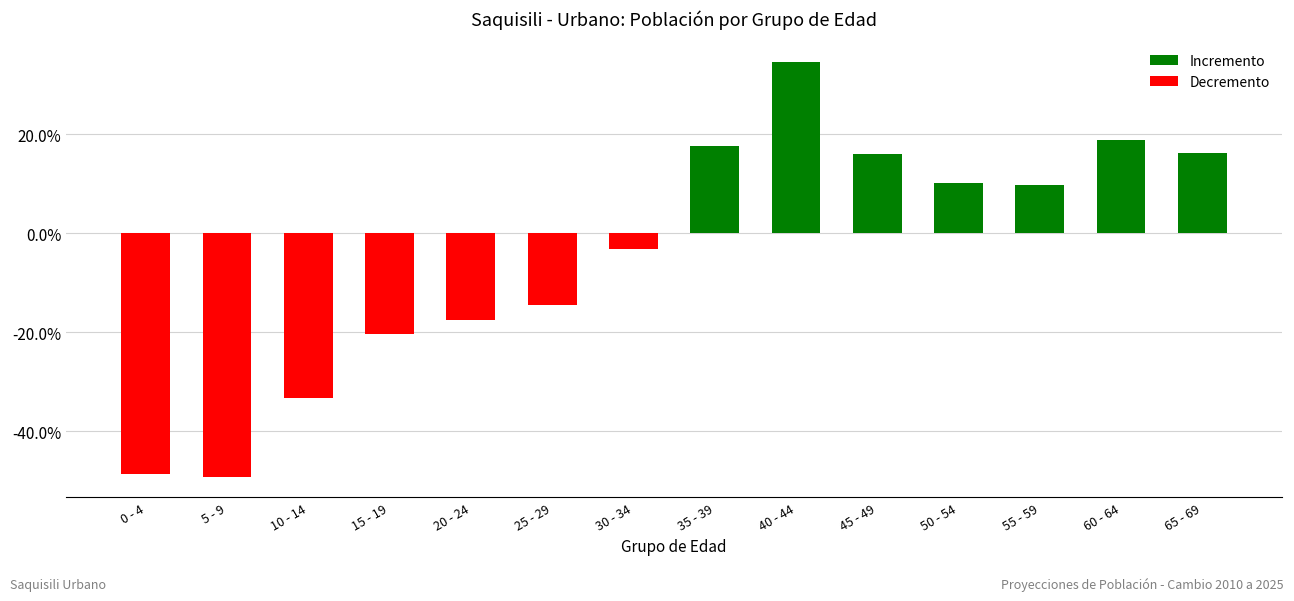

List the labels in order of value, smallest first.

5 - 9, 0 - 4, 10 - 14, 15 - 19, 20 - 24, 25 - 29, 30 - 34, 55 - 59, 50 - 54, 45 - 49, 65 - 69, 35 - 39, 60 - 64, 40 - 44